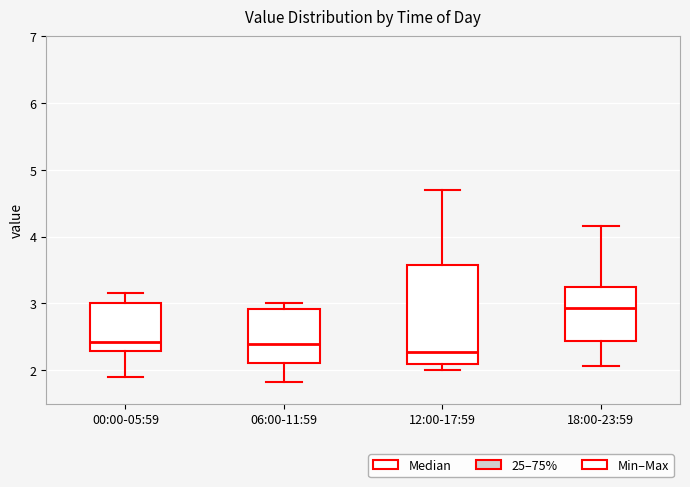

Reading left to right, read every box against the y-axis: the position of its median line, the range the box covers, and the ends of its whiskers. The values are not printed on the chart, so give them approximately, as read against the axis.

00:00-05:59: median 2.4, box 2.3 to 3.0, whiskers 1.9 to 3.2
06:00-11:59: median 2.4, box 2.1 to 2.9, whiskers 1.8 to 3.0
12:00-17:59: median 2.3, box 2.1 to 3.6, whiskers 2.0 to 4.7
18:00-23:59: median 2.9, box 2.4 to 3.2, whiskers 2.1 to 4.2